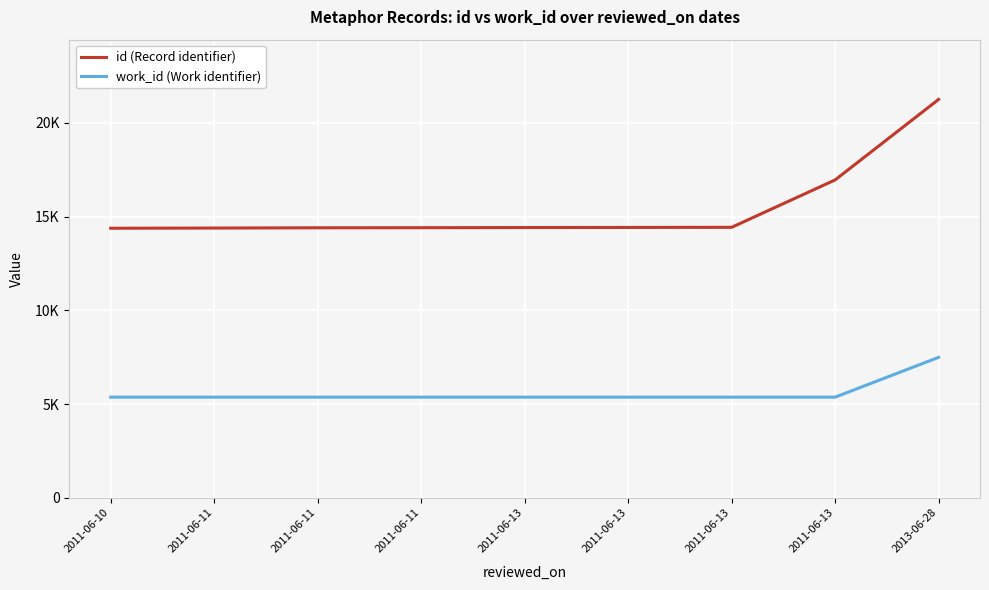

Where is work_id (Work identifier) nearest to the value 6428?

2011-06-10